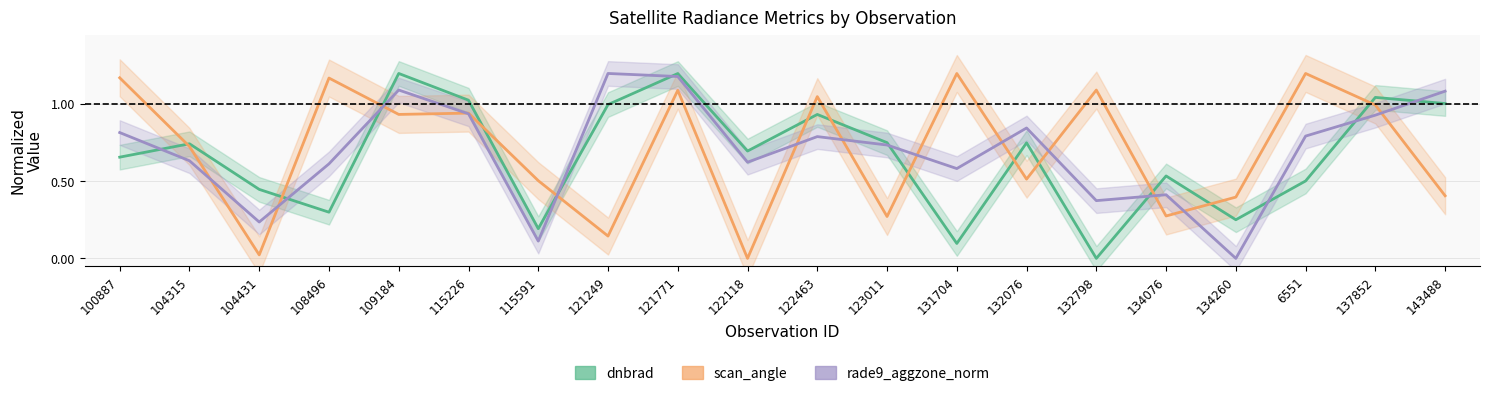

Rank the series at 121249 from lowest to highest value.

scan_angle, dnbrad, rade9_aggzone_norm